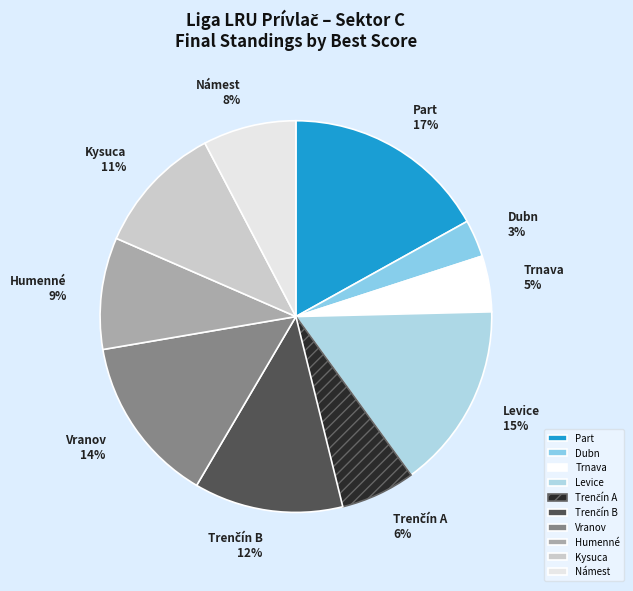

Which category has the biggest portion of the pie?

Part